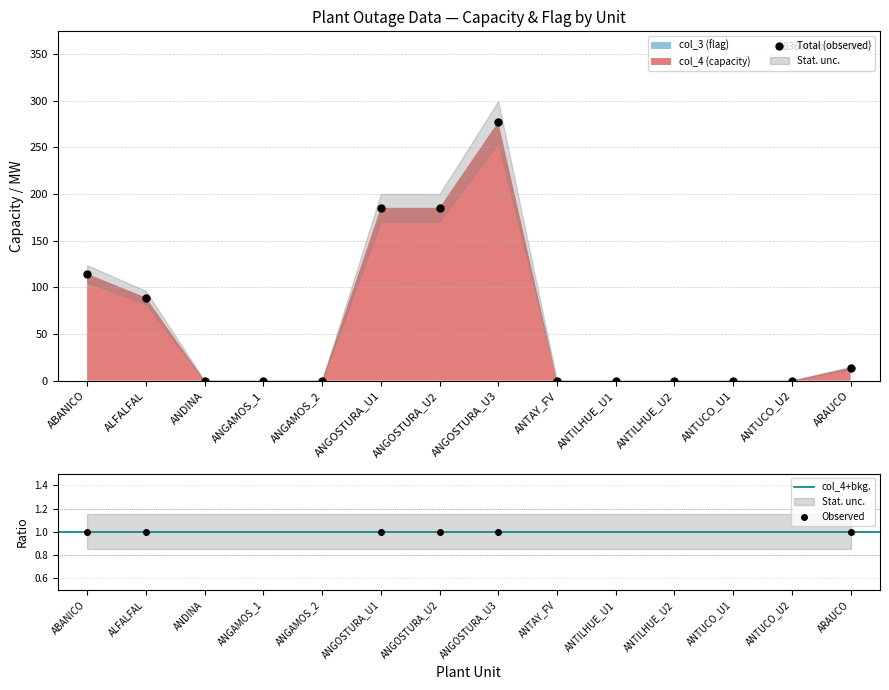

What is the label of the 10th point from the right?

ANGAMOS_2